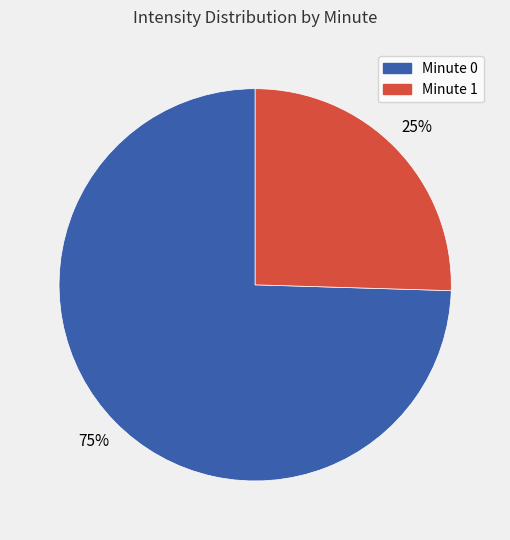

Is there a majority slice in this chart?

Yes